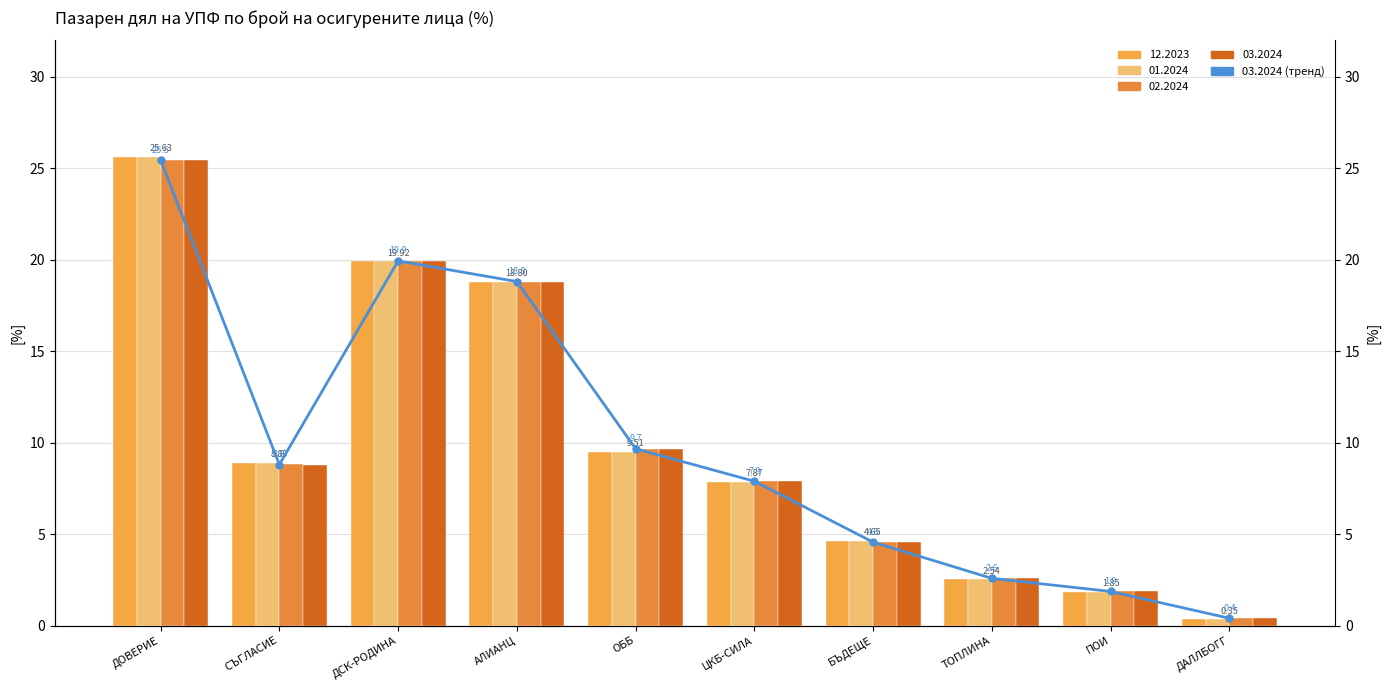

Rank the categories by value from highest to lowest.

ДОВЕРИЕ, ДСК-РОДИНА, АЛИАНЦ, ОББ, СЪГЛАСИЕ, ЦКБ-СИЛА, БЪДЕЩЕ, ТОПЛИНА, ПОИ, ДАЛЛБОГГ